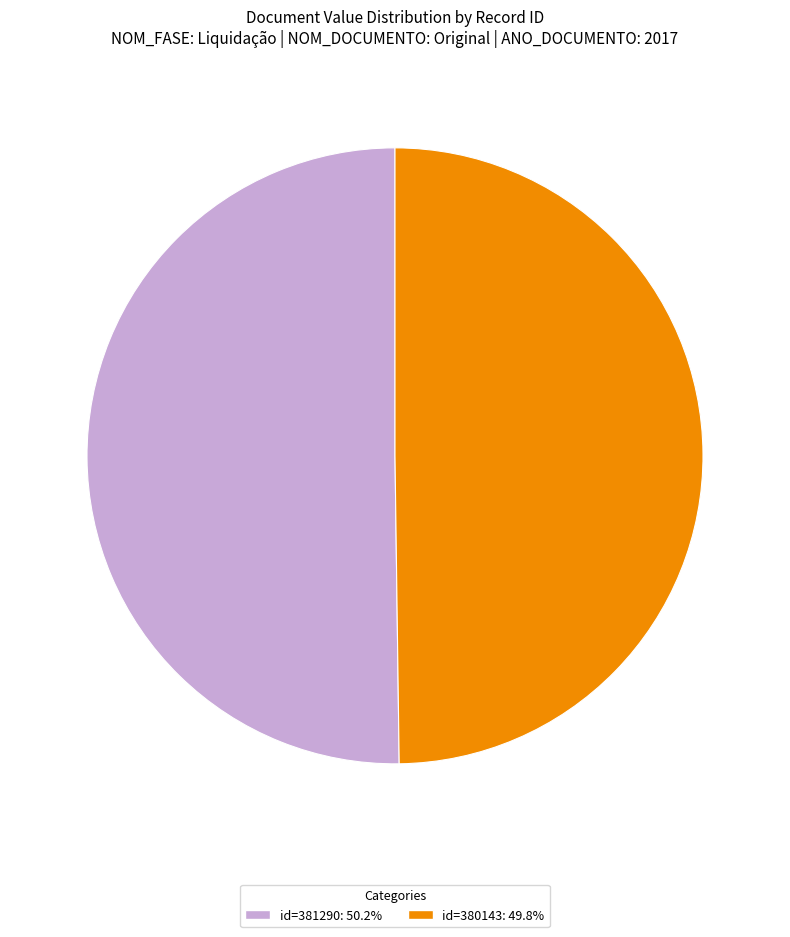

Rank the categories by value from highest to lowest.

381290, 380143